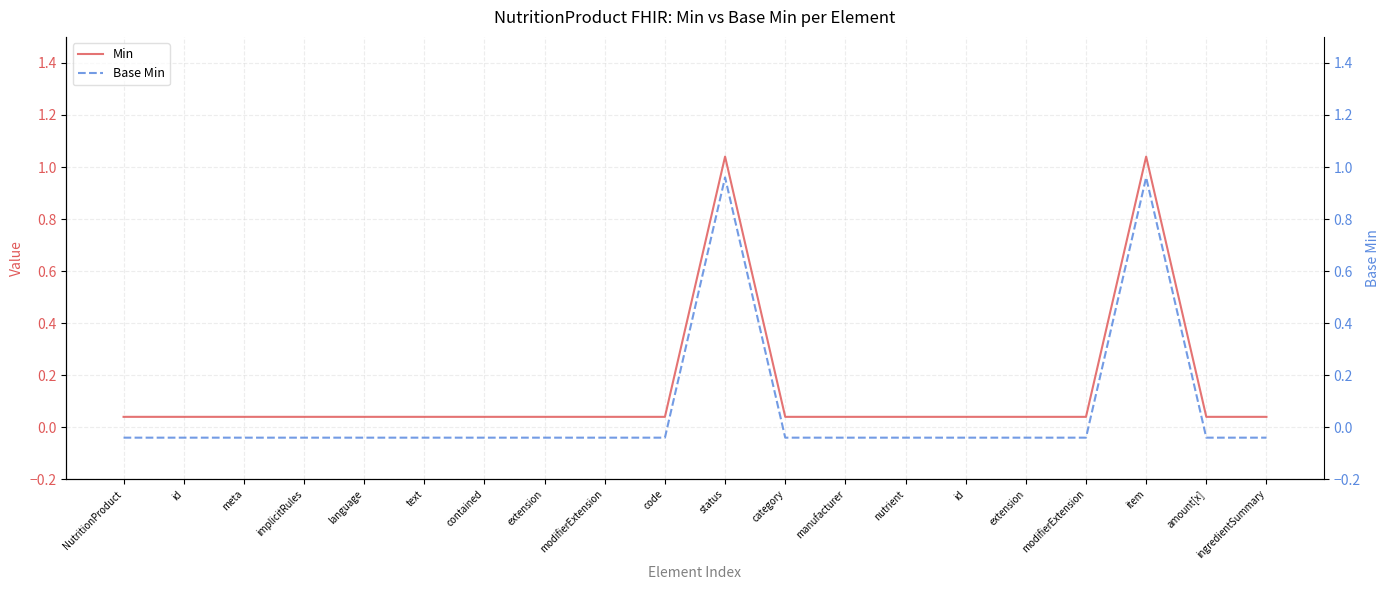

Which series has the largest total across all categories?

Min